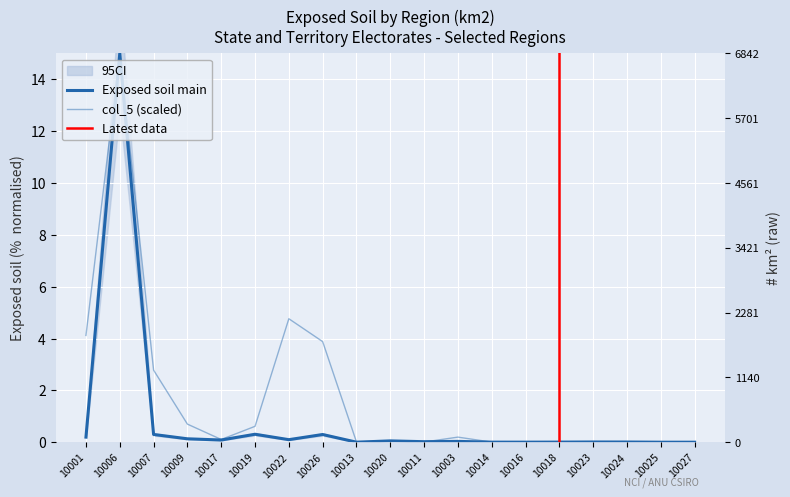

How many distinct data groups are displayed?

2